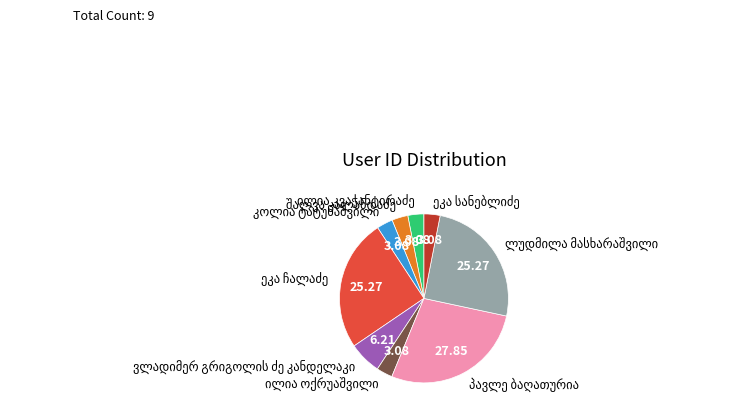

Is there a majority slice in this chart?

No